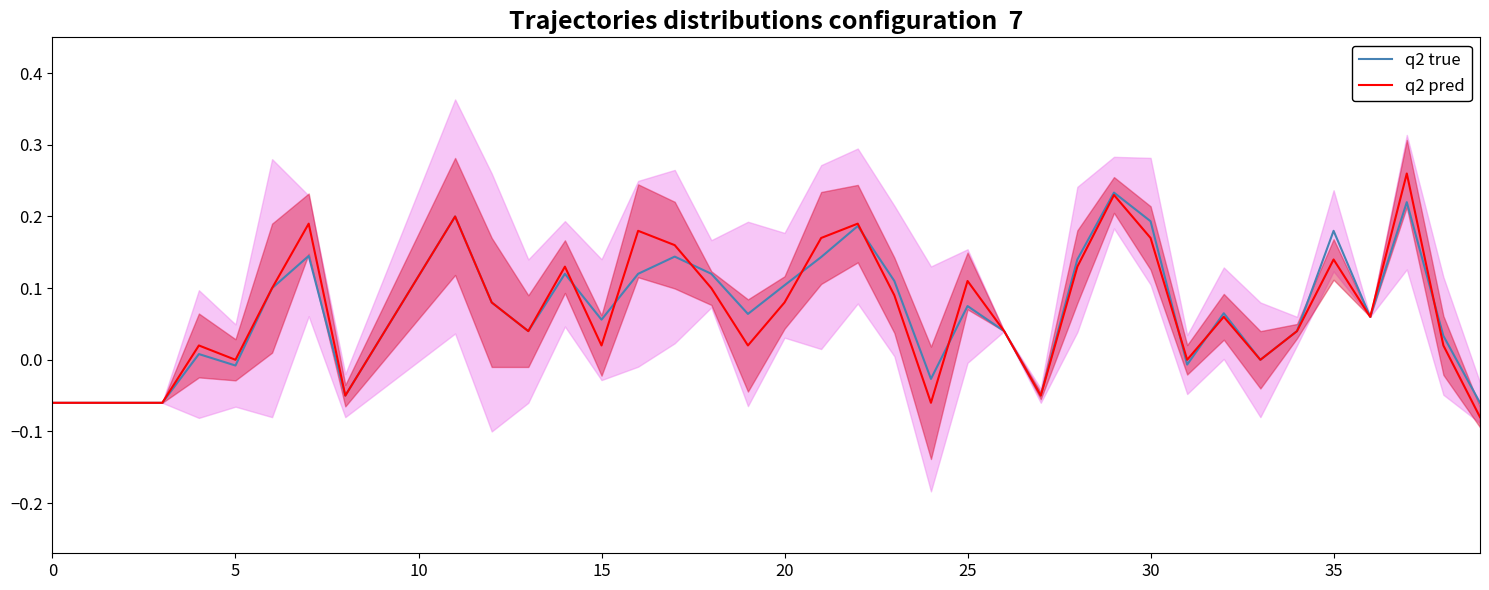

How many lines are shown in the chart?

2